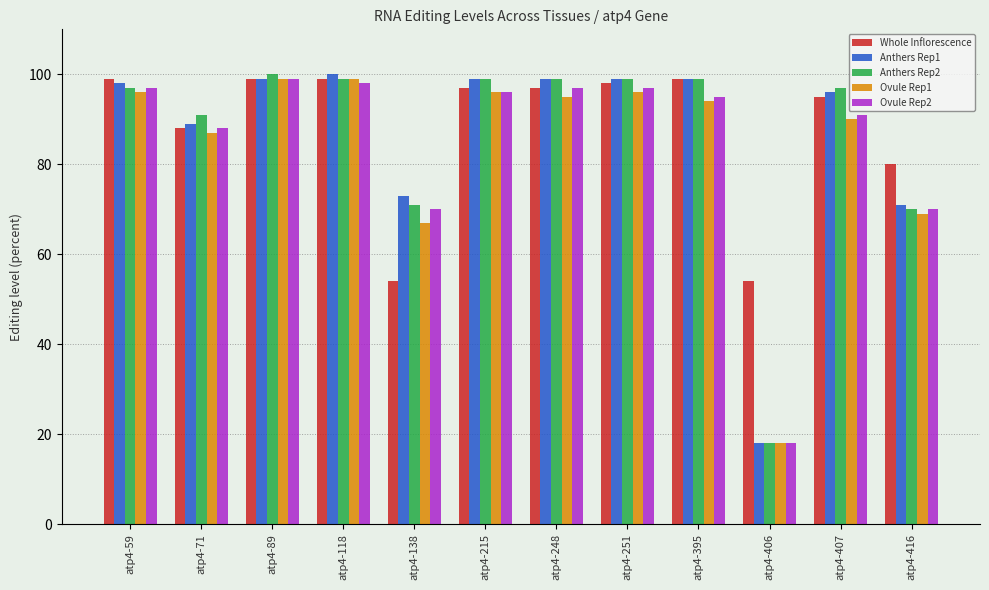

The value of Ovule Rep1 at atp4-407 is 161. True or false?

False